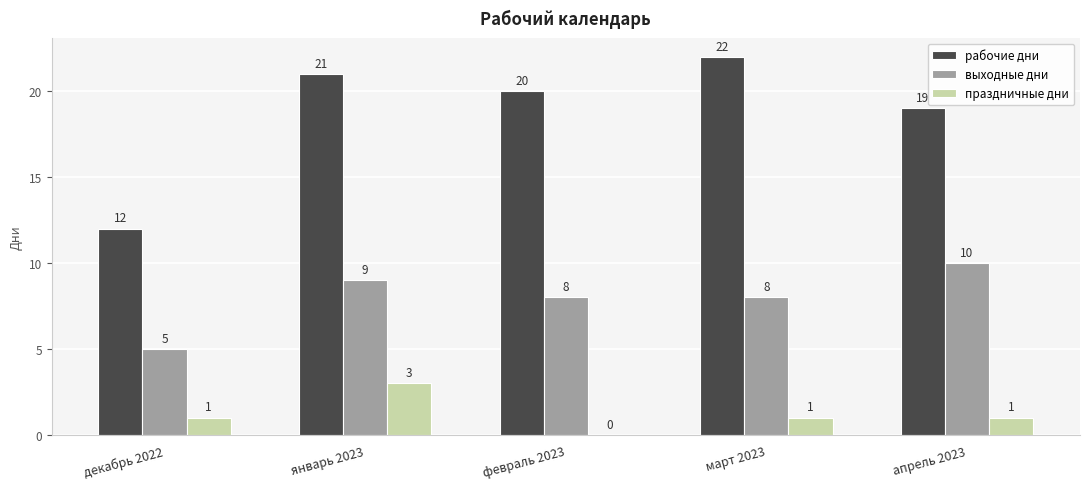

What is the total value across all series at декабрь 2022?

18